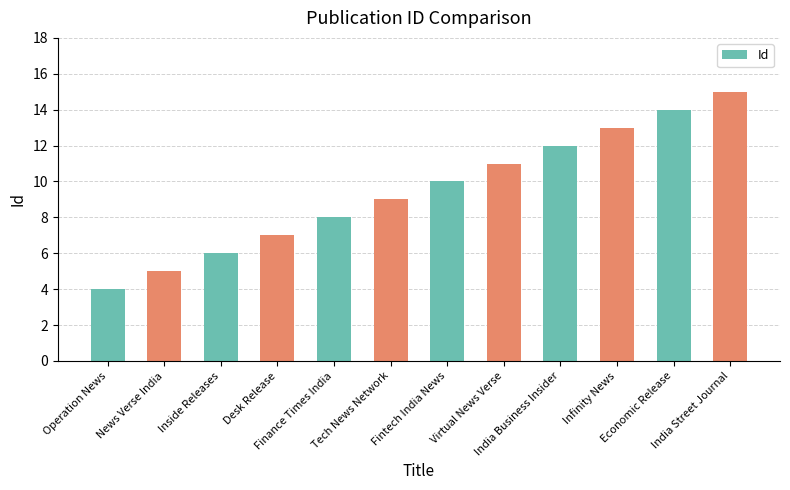

Are the bars horizontal?

No